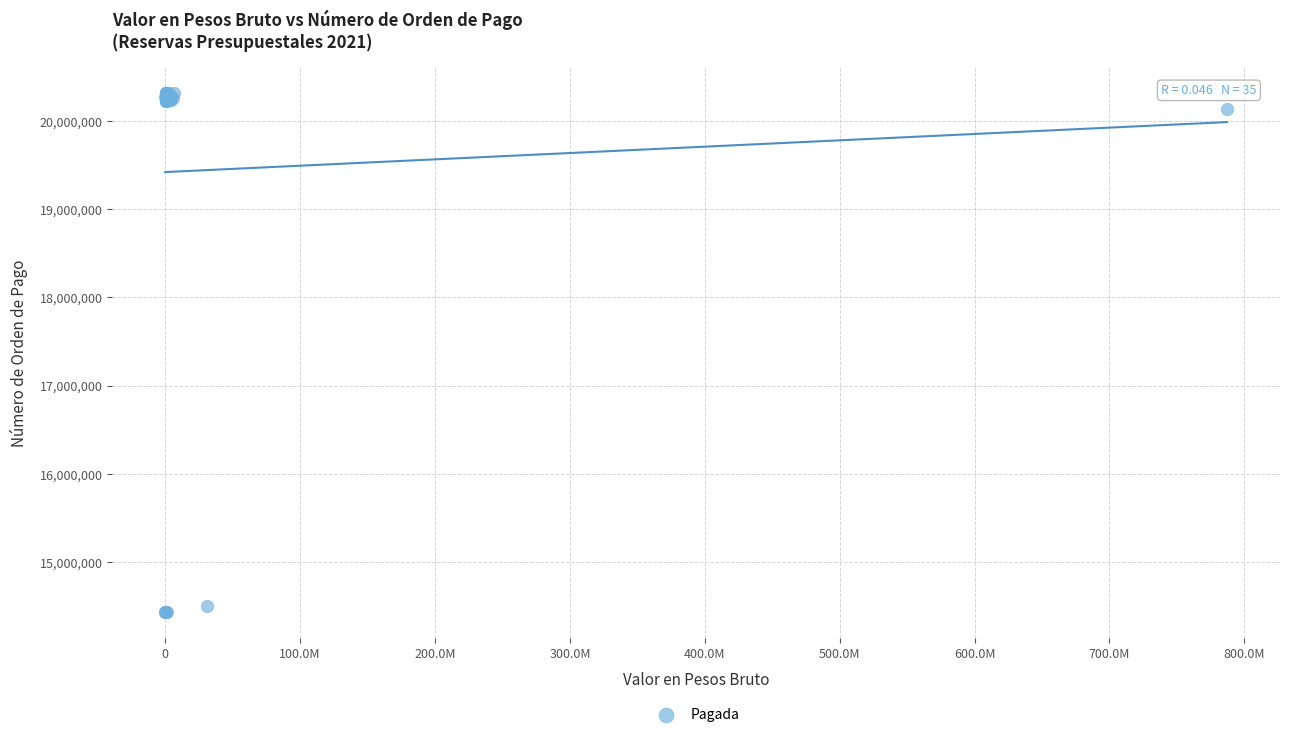

What Y value in the scatter plot is closest to 17377721?

20129821